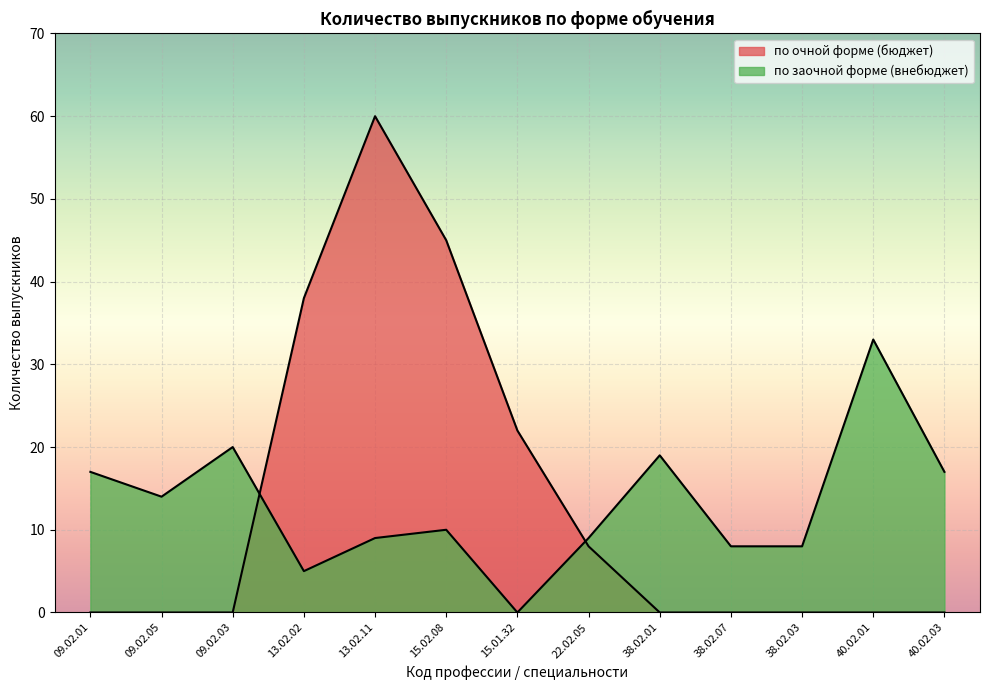

How many distinct data groups are displayed?

2